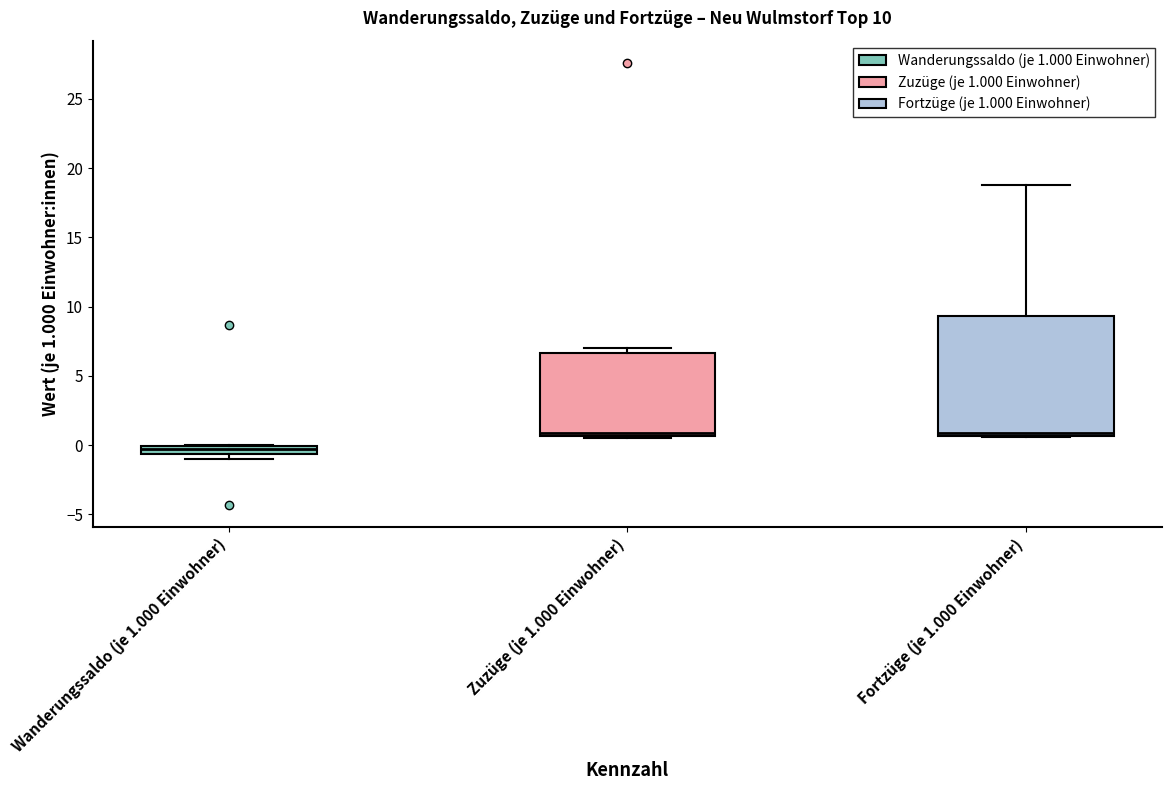

Which box is the tallest, from its lower edge to its upper edge?

Fortzüge (je 1.000 Einwohner)